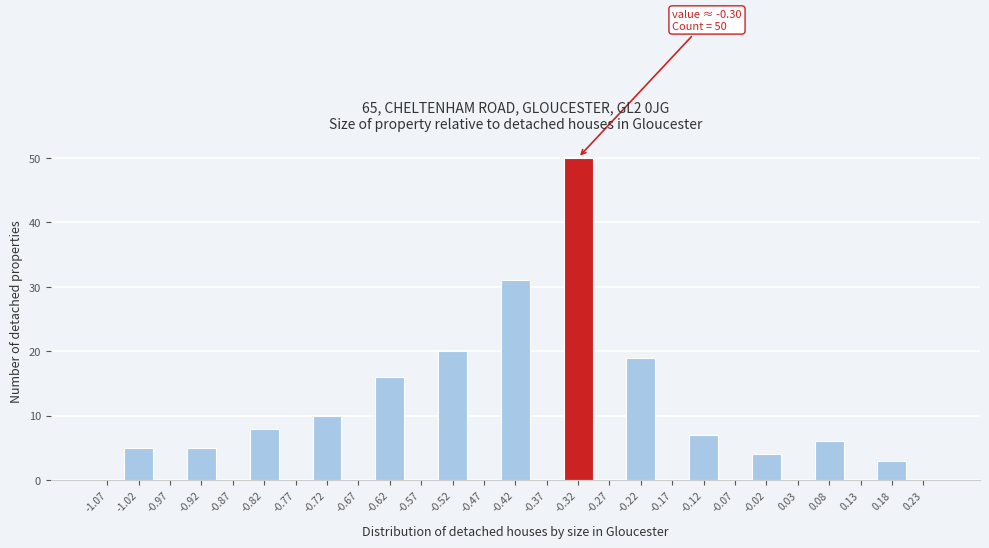

Reading right to left, list all the values displayed in this chart.

0.23=0	0.18=3	0.13=0	0.08=6	0.03=0	-0.02=4	-0.07=0	-0.12=7	-0.17=0	-0.22=19	-0.27=0	-0.32=50	-0.37=0	-0.42=31	-0.47=0	-0.52=20	-0.57=0	-0.62=16	-0.67=0	-0.72=10	-0.77=0	-0.82=8	-0.87=0	-0.92=5	-0.97=0	-1.02=5	-1.07=0